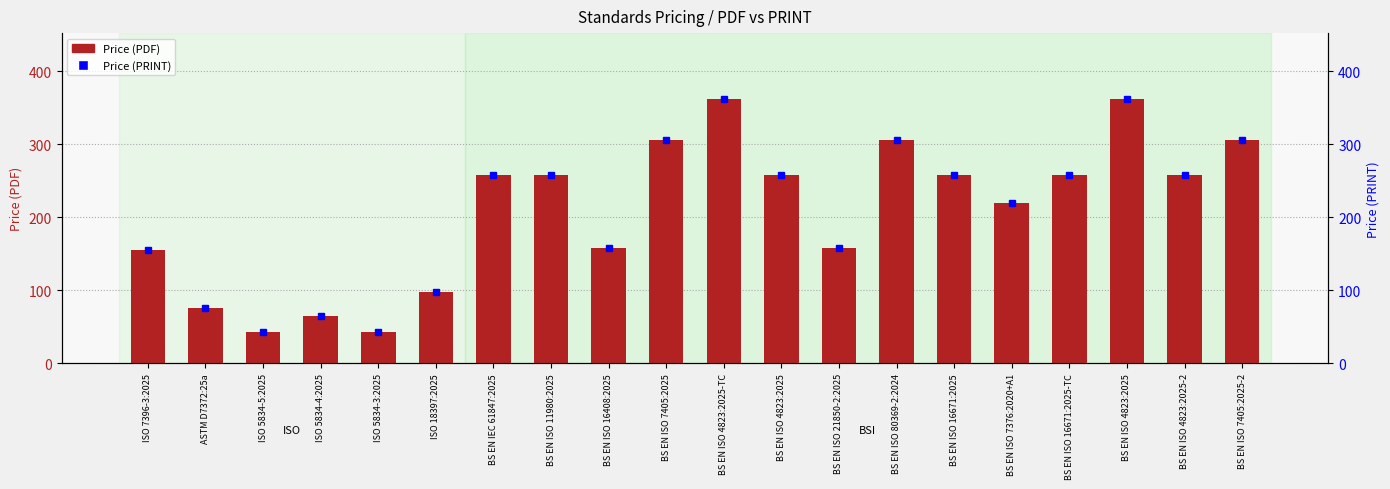

List the labels in order of value, largest first.

BS EN ISO 4823:2025-TC, BS EN ISO 4823:2025, BS EN ISO 7405:2025, BS EN ISO 80369-2:2024, BS EN ISO 7405:2025-2, BS EN IEC 61847:2025, BS EN ISO 11980:2025, BS EN ISO 4823:2025, BS EN ISO 16671:2025, BS EN ISO 16671:2025-TC, BS EN ISO 4823:2025-2, BS EN ISO 7376:2020+A1, BS EN ISO 16408:2025, BS EN ISO 21850-2:2025, ISO 7396-3:2025, ISO 18397:2025, ASTM D7372:25a, ISO 5834-4:2025, ISO 5834-5:2025, ISO 5834-3:2025